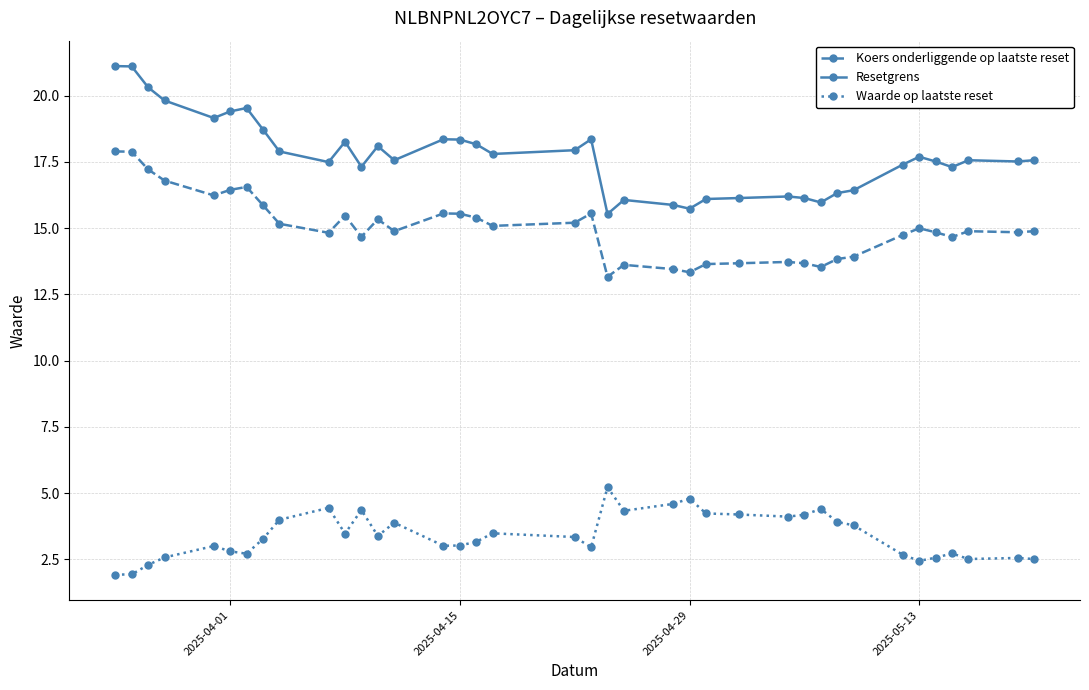

List the series in order of their overall mean, highest first.

Resetgrens, Koers onderliggende op laatste reset, Waarde op laatste reset